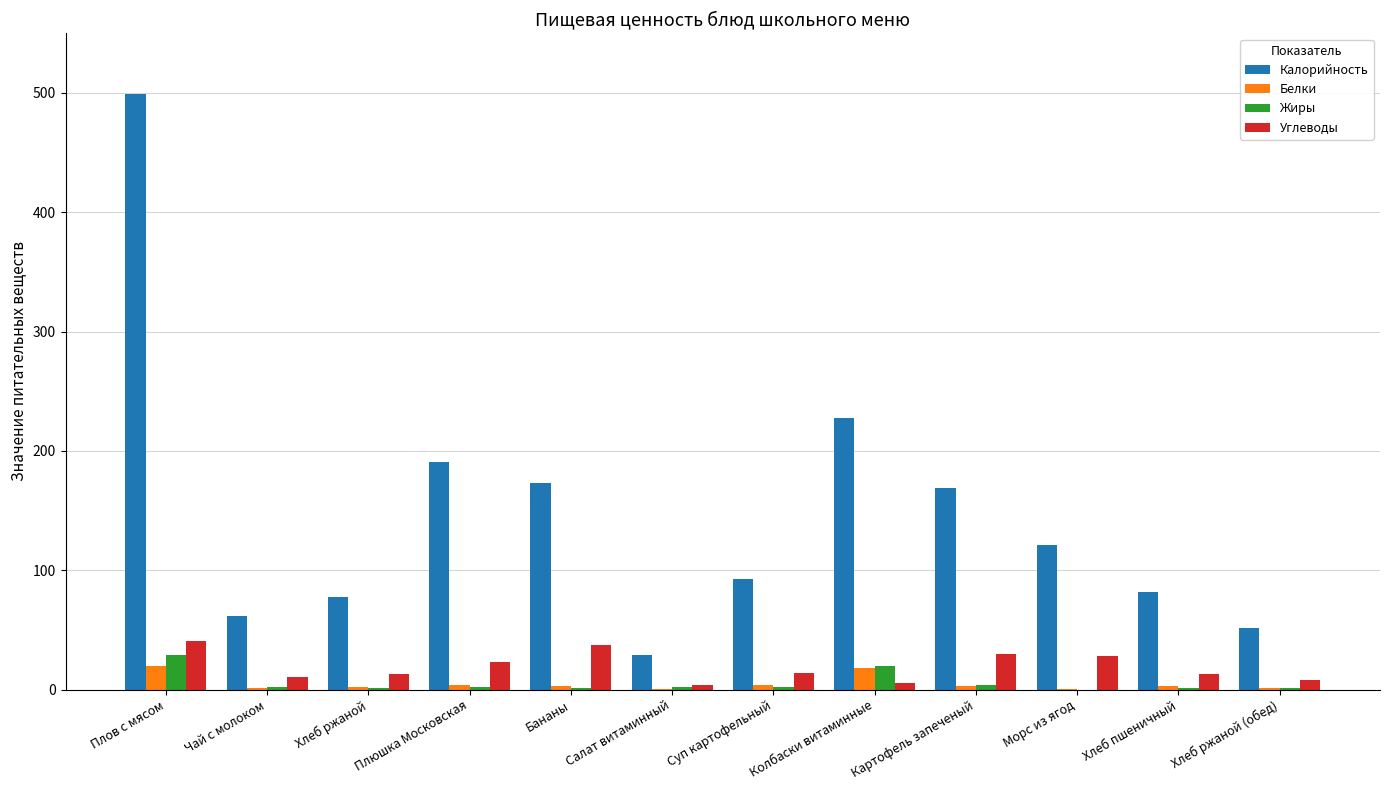

What is the difference between the Жиры values at Колбаски витаминные and Суп картофельный?

18.0